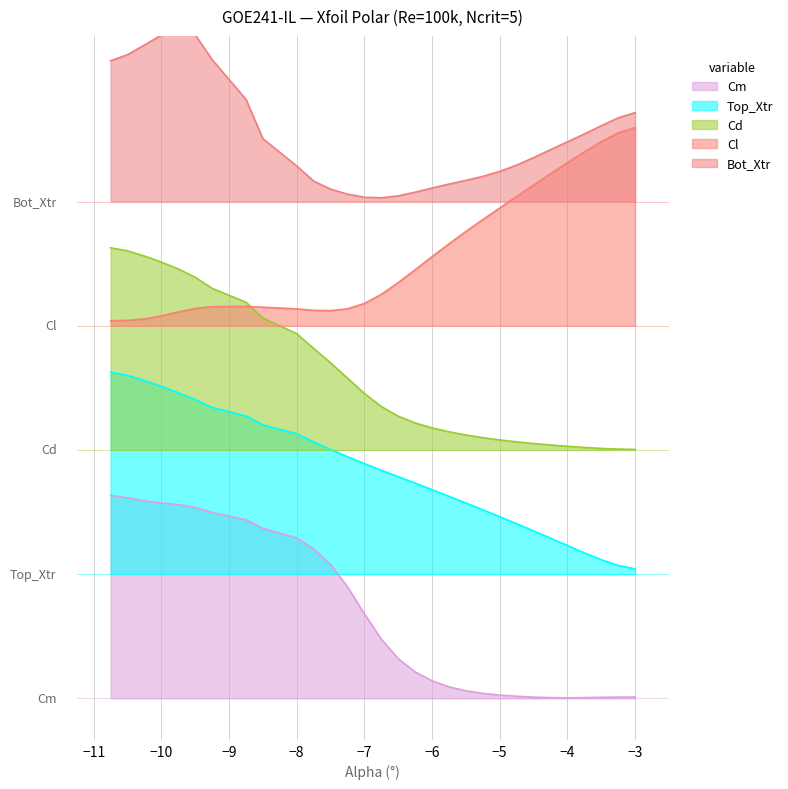

Is the value of Cl at 14 greater than the value of Cm at 9?

Yes